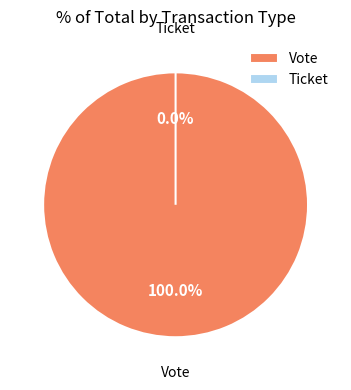

To the nearest percent, what is the combined percentage of Vote and Ticket?

100%